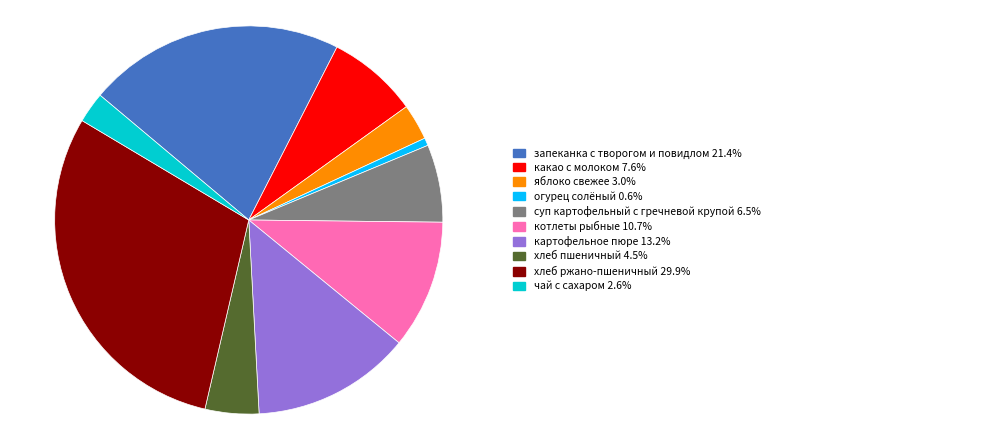

Is there any slice that represents more than half of the pie?

No